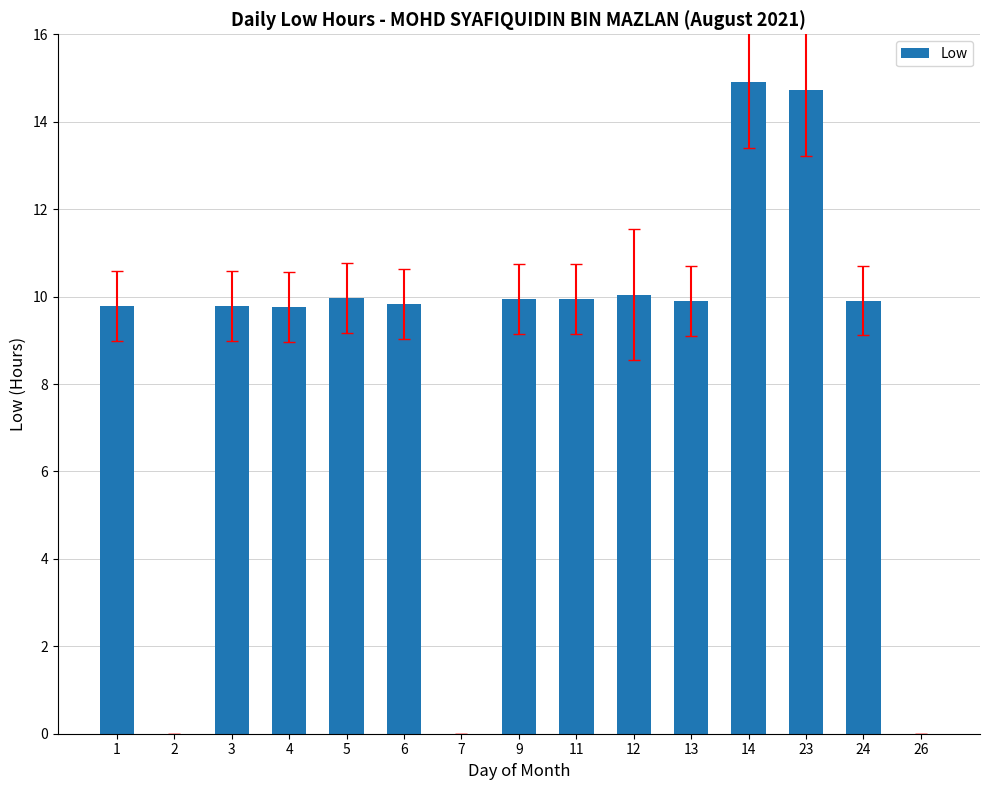

Is it true that the value at 13 is 9.9?

True